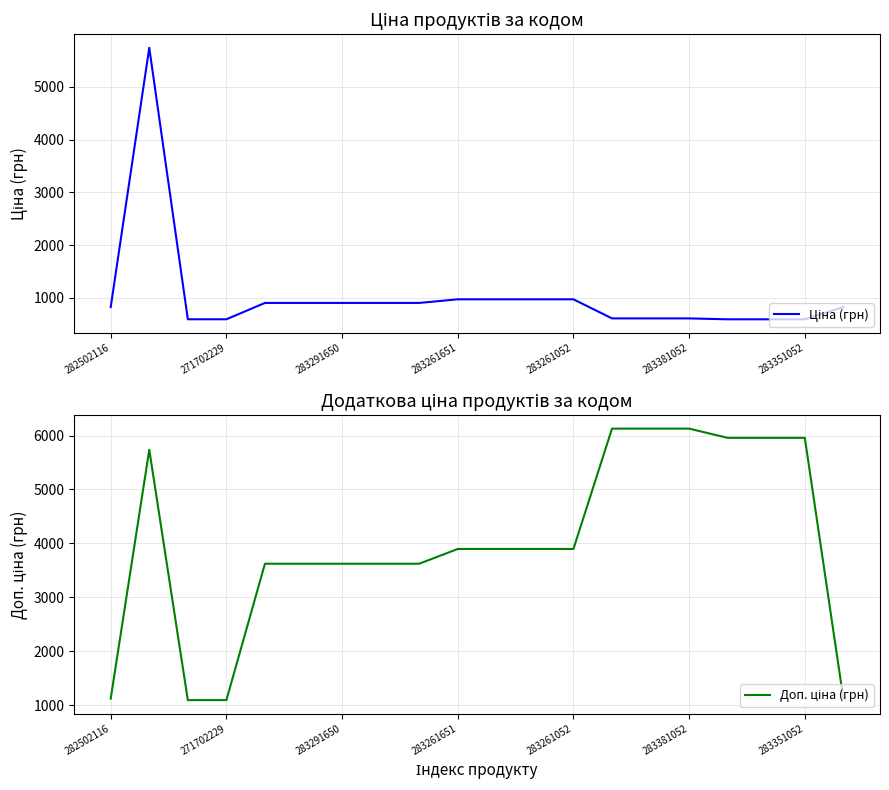

True or false: Доп. ціна (грн) has a value of 6717.5 at 283261052.

False